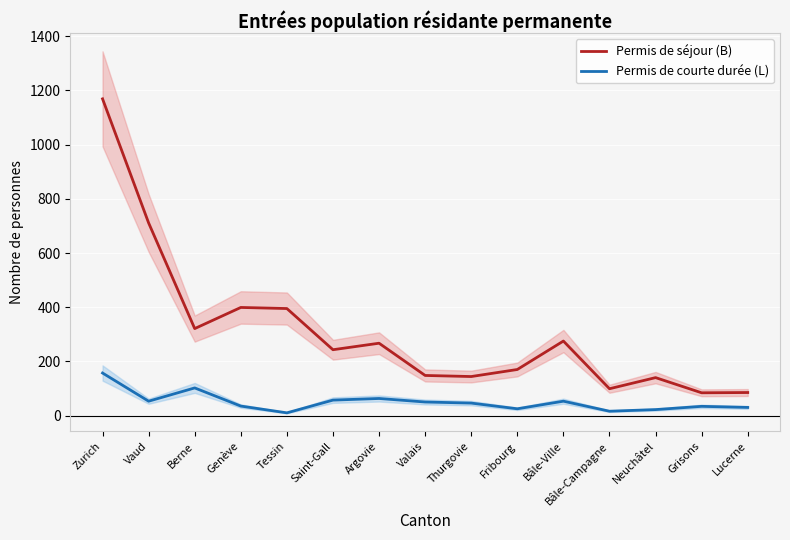

True or false: Permis de séjour (B) and Permis de courte durée (L) cross at least once.

False